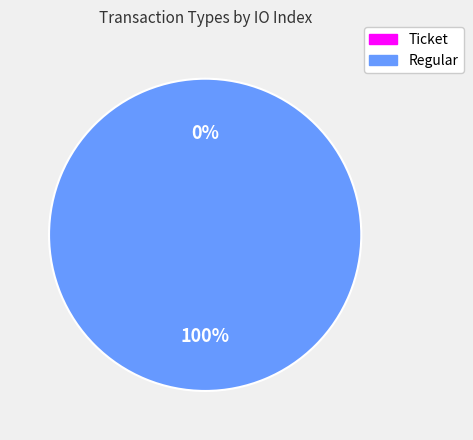

To the nearest percent, what is the combined percentage of Ticket and Regular?

100%